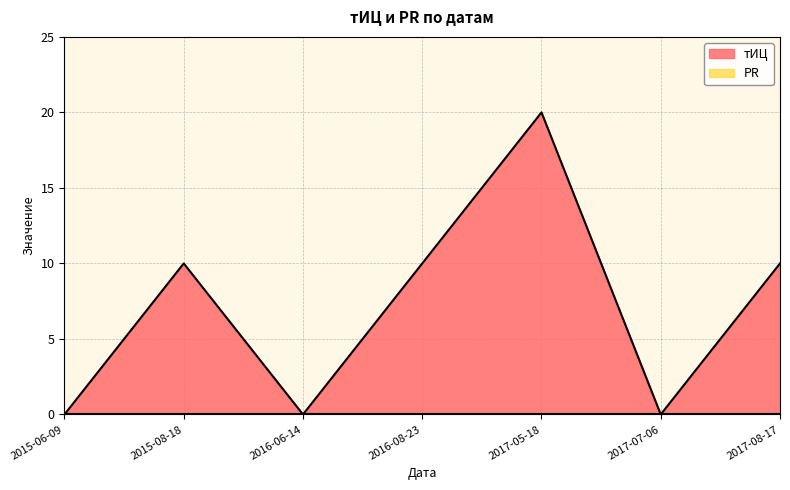

At which label does тИЦ first exceed 10?

2017-05-18